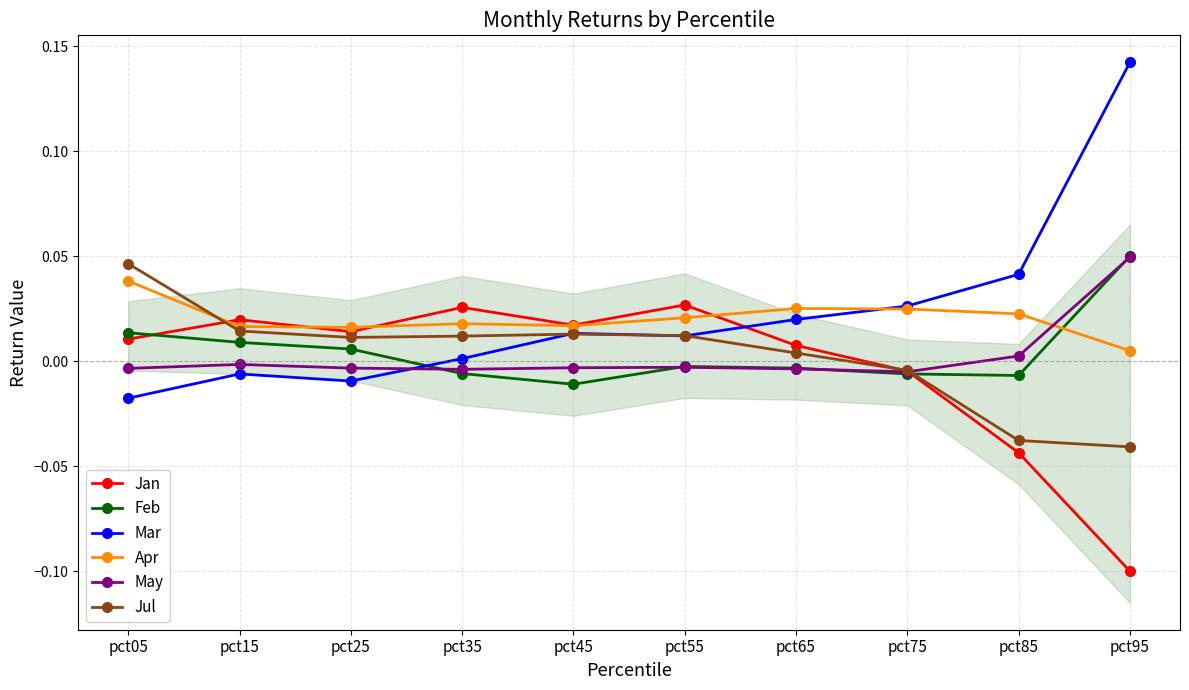

Reading left to right, list all the values displayed in this chart.

Jan: pct05=0.0	pct15=0.0	pct25=0.0	pct35=0.0	pct45=0.0	pct55=0.0	pct65=0.0	pct75=-0.0	pct85=-0.0	pct95=-0.1
Feb: pct05=0.0	pct15=0.0	pct25=0.0	pct35=-0.0	pct45=-0.0	pct55=-0.0	pct65=-0.0	pct75=-0.0	pct85=-0.0	pct95=0.1
Mar: pct05=-0.0	pct15=-0.0	pct25=-0.0	pct35=0.0	pct45=0.0	pct55=0.0	pct65=0.0	pct75=0.0	pct85=0.0	pct95=0.1
Apr: pct05=0.0	pct15=0.0	pct25=0.0	pct35=0.0	pct45=0.0	pct55=0.0	pct65=0.0	pct75=0.0	pct85=0.0	pct95=0.0
May: pct05=-0.0	pct15=-0.0	pct25=-0.0	pct35=-0.0	pct45=-0.0	pct55=-0.0	pct65=-0.0	pct75=-0.0	pct85=0.0	pct95=0.0
Jul: pct05=0.0	pct15=0.0	pct25=0.0	pct35=0.0	pct45=0.0	pct55=0.0	pct65=0.0	pct75=-0.0	pct85=-0.0	pct95=-0.0